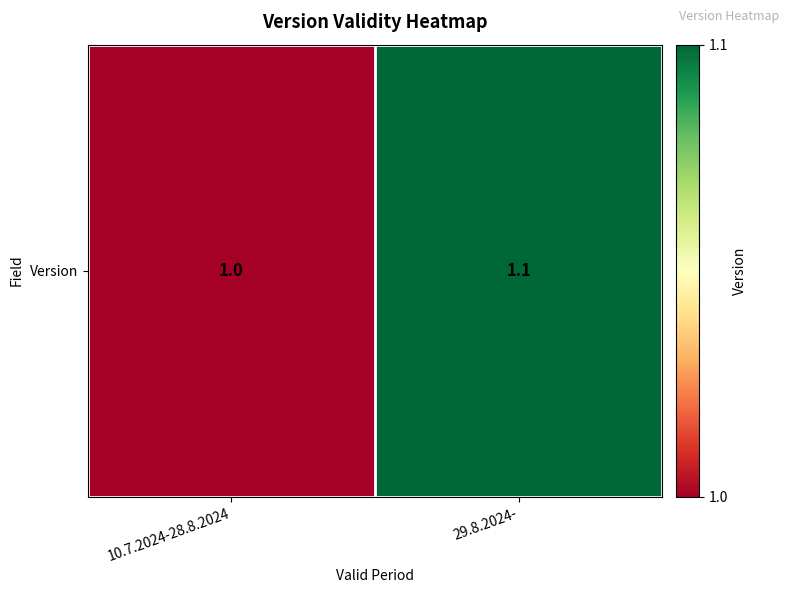

Reading left to right, extract all data points from this chart.

10.7.2024-28.8.2024=1.0	29.8.2024-=1.1